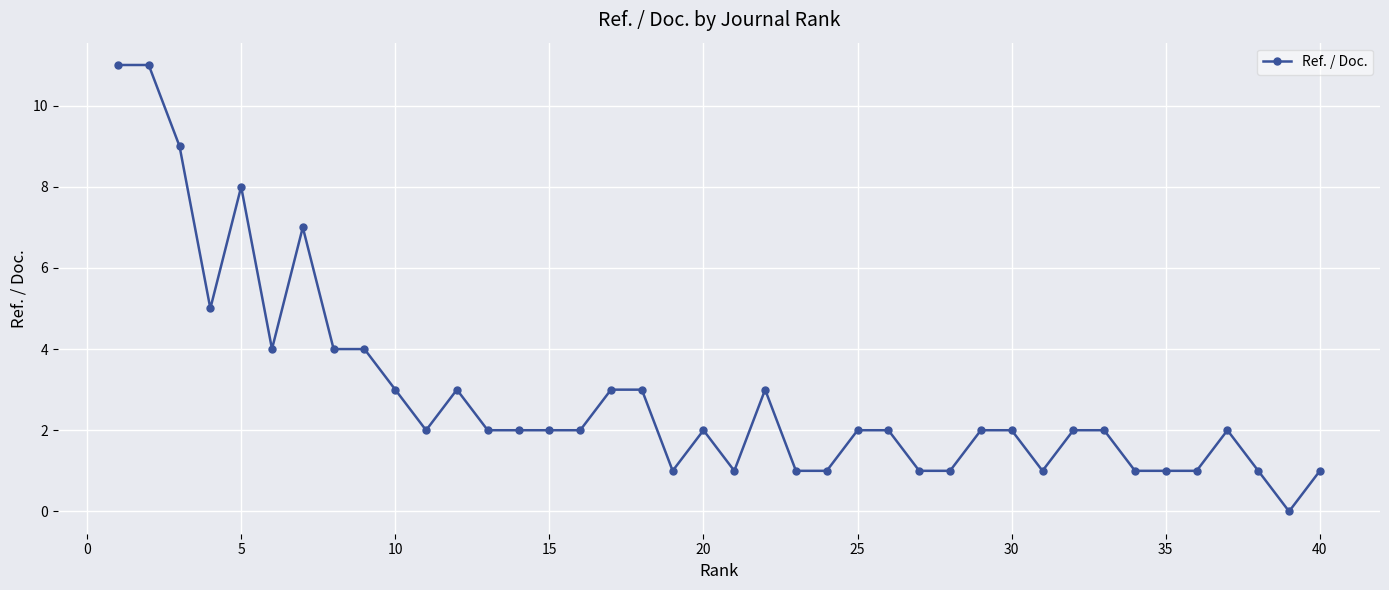

What is the sum of all values?

116